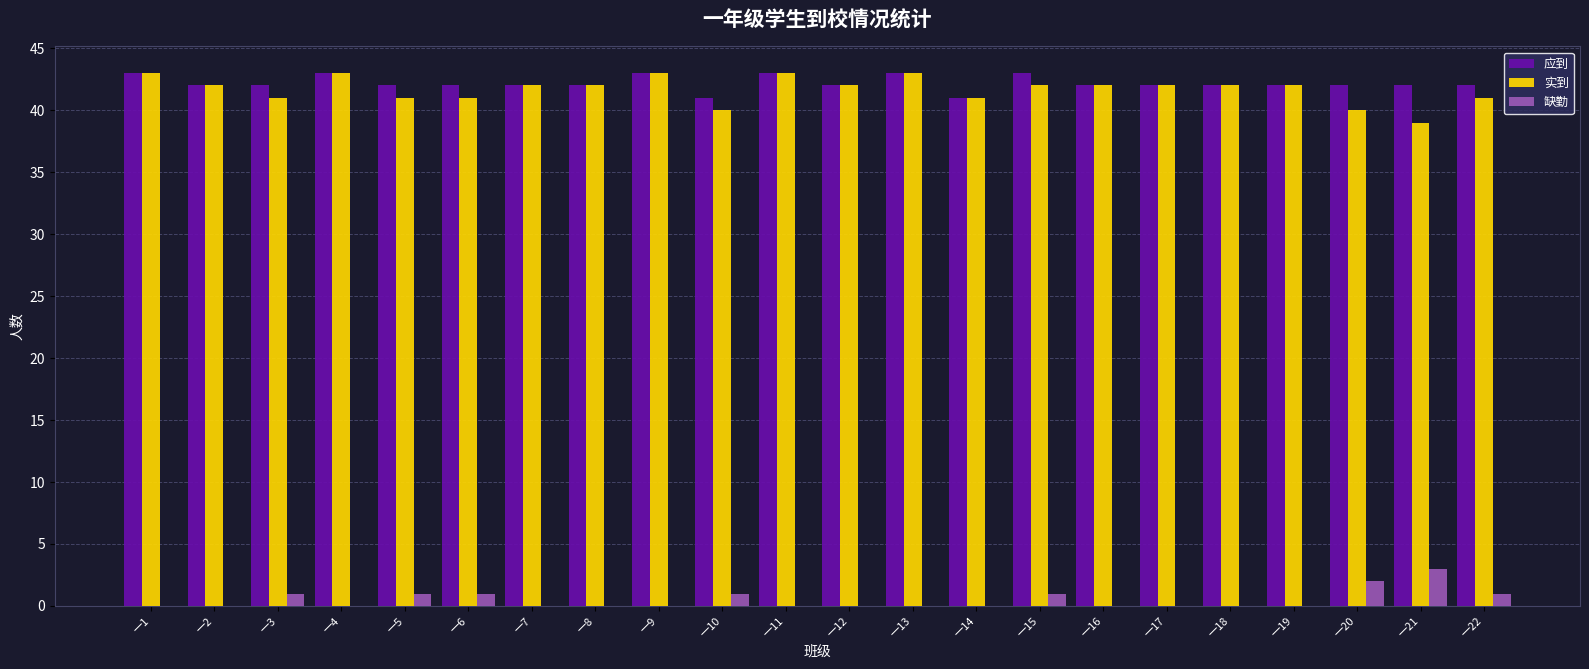

True or false: 缺勤 has a value of -2 at 一8.

False